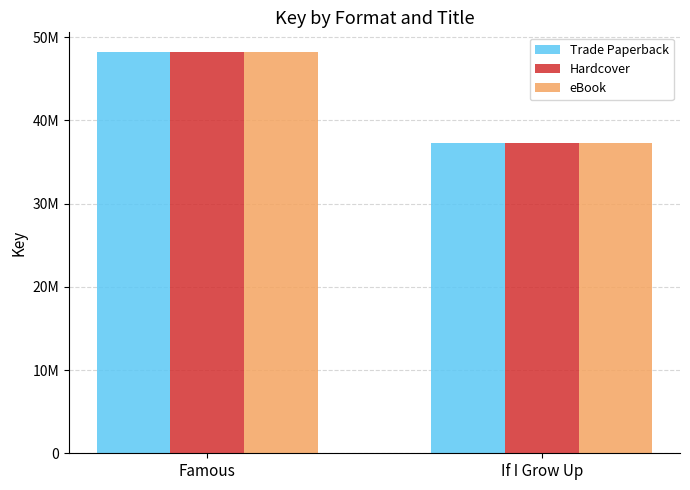

What are all the series names shown in the legend?

Trade Paperback, Hardcover, eBook